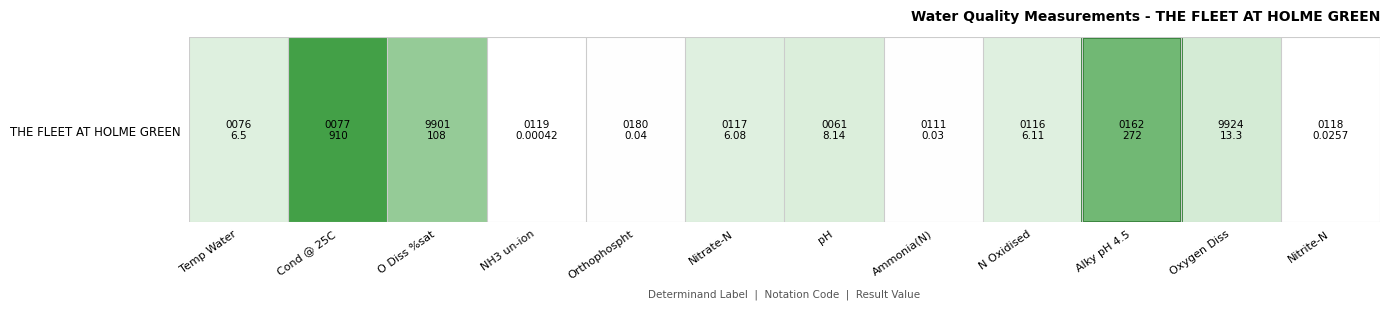

Which has a higher value, NH3 un-ion or N Oxidised?

N Oxidised